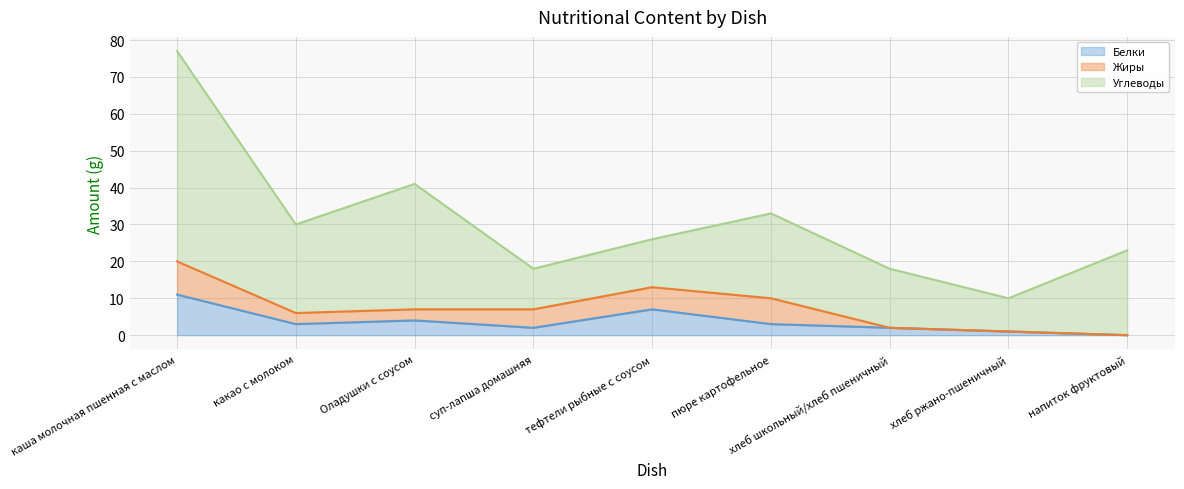

Is the value of Углеводы at каша молочная пшенная с маслом greater than the value of Белки at напиток фруктовый?

Yes